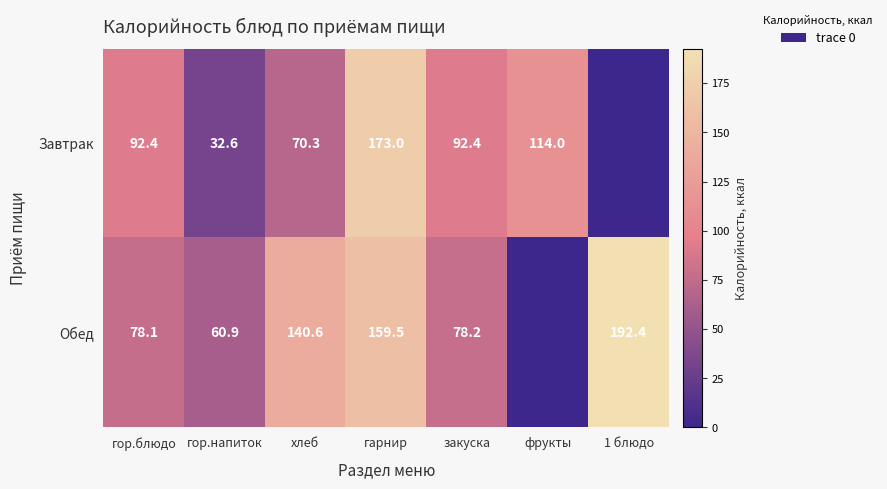

True or false: Завтрак has a value of 230.4 at гарнир.

False